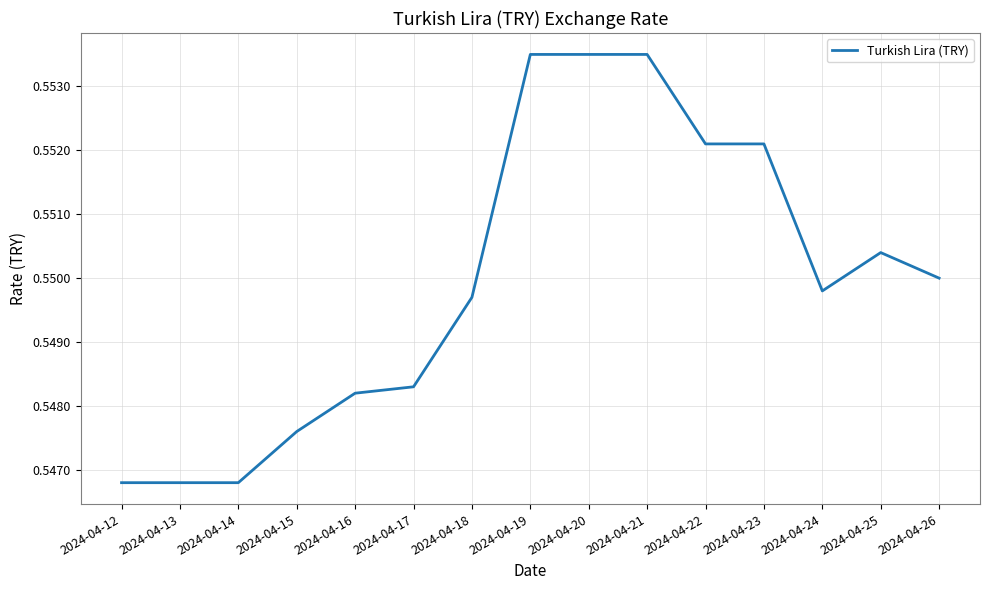

True or false: the data shows 0.4 at 2024-04-19.

False